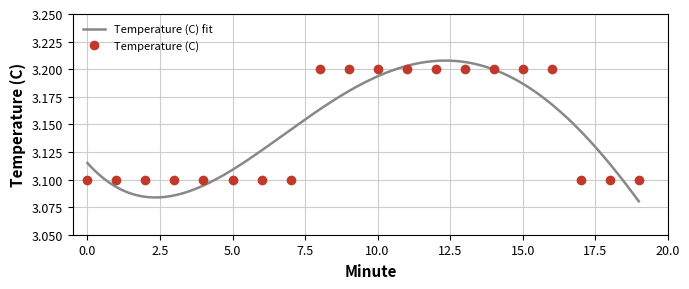

Reading left to right, what are all the values shown in this chart?

3.1	3.1	3.1	3.1	3.1	3.1	3.1	3.1	3.2	3.2	3.2	3.2	3.2	3.2	3.2	3.2	3.2	3.1	3.1	3.1